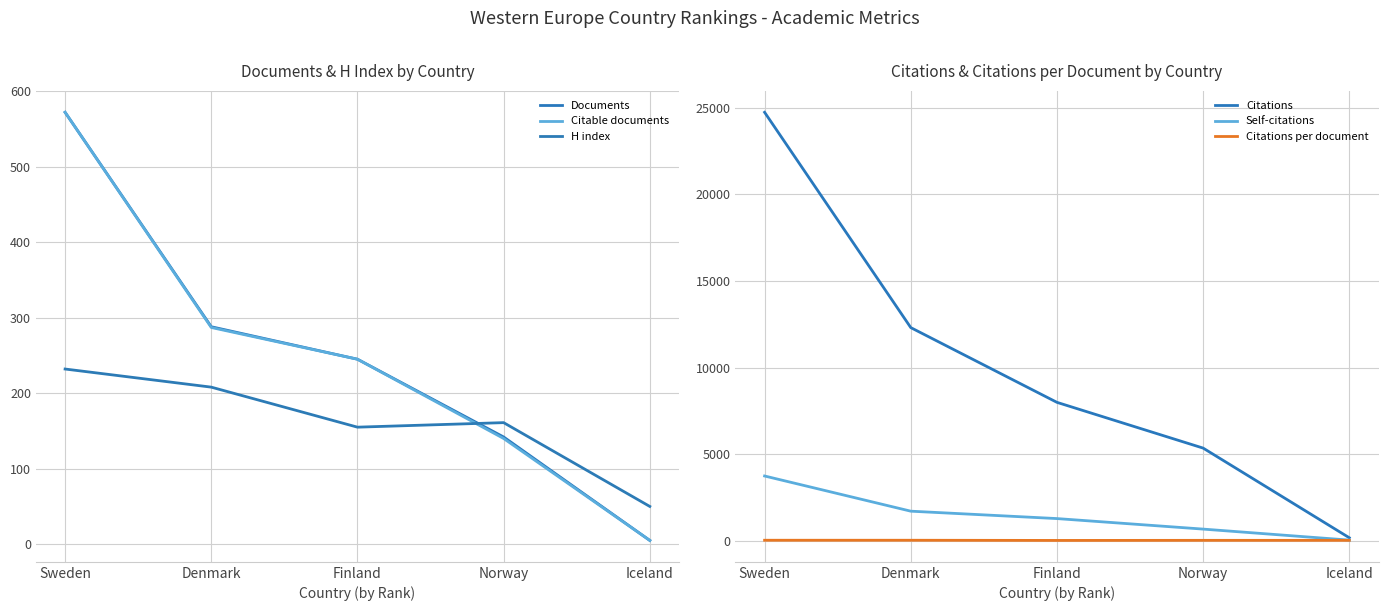

Rank the series by their maximum value, from lowest to highest.

Citations per document, H index, Documents, Citable documents, Self-citations, Citations